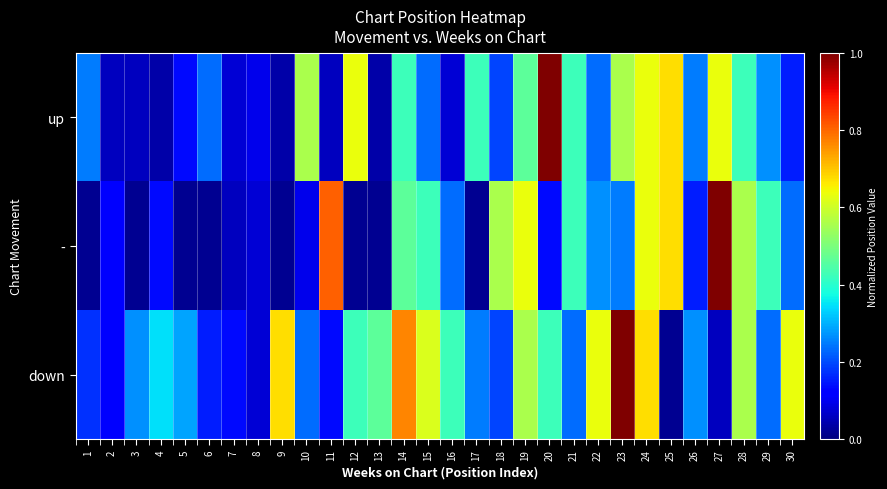

What is the greatest value displayed?

1.0